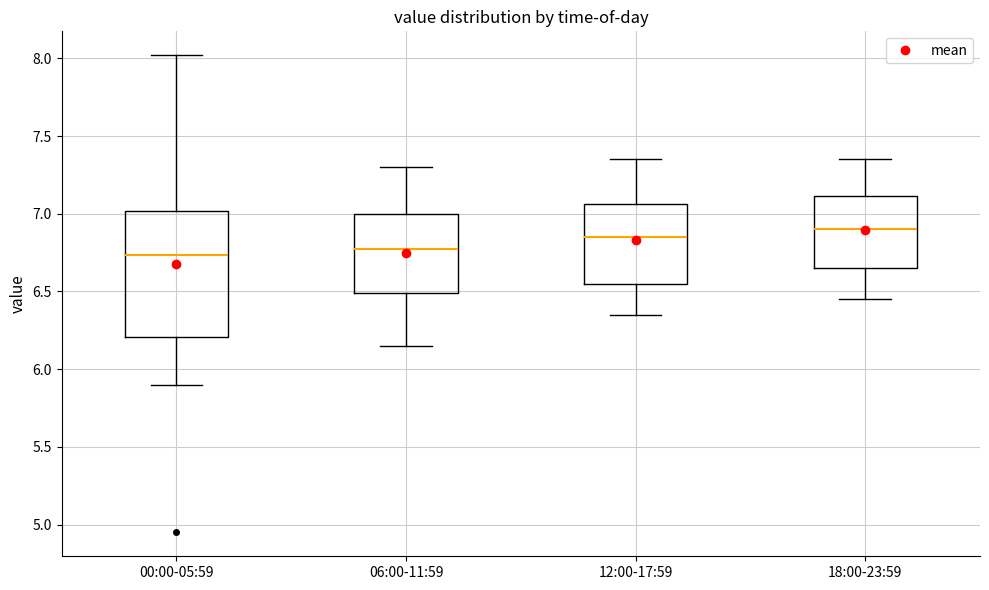

Reading left to right, transcribe this box plot: for each box, give where its median line is, the range the box spans, and where its two whiskers end, as read against the y-axis. The values are not printed on the chart, so give them approximately, as read against the axis.

00:00-05:59: median 6.75, box 6.20 to 7.00, whiskers 5.90 to 8.00
06:00-11:59: median 6.80, box 6.50 to 7.00, whiskers 6.15 to 7.30
12:00-17:59: median 6.85, box 6.55 to 7.05, whiskers 6.35 to 7.35
18:00-23:59: median 6.90, box 6.65 to 7.10, whiskers 6.45 to 7.35